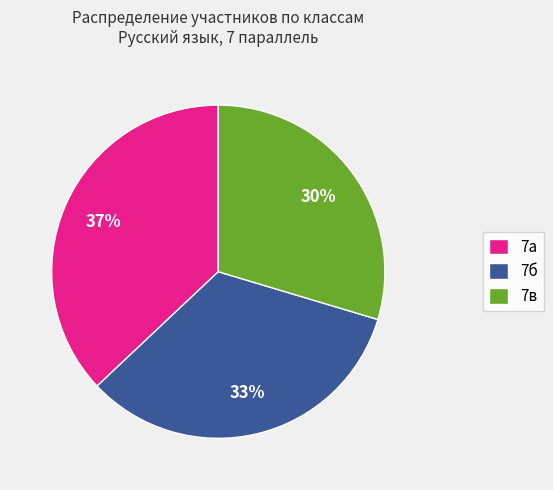

What is the largest slice in the pie chart?

7а